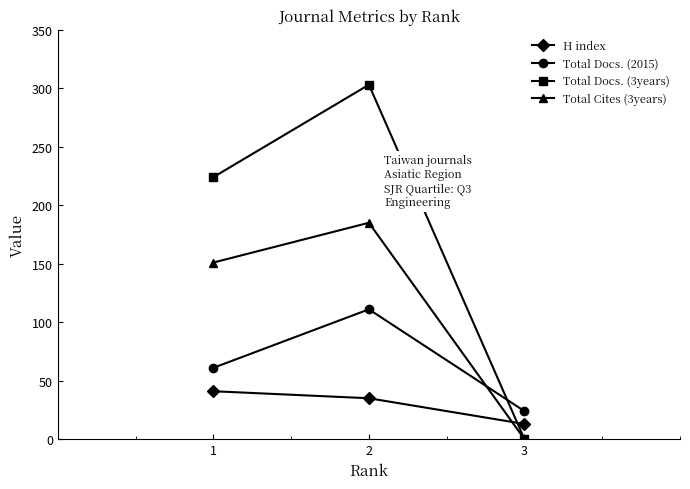

What is the sum of all Total Docs. (3years) values?

527